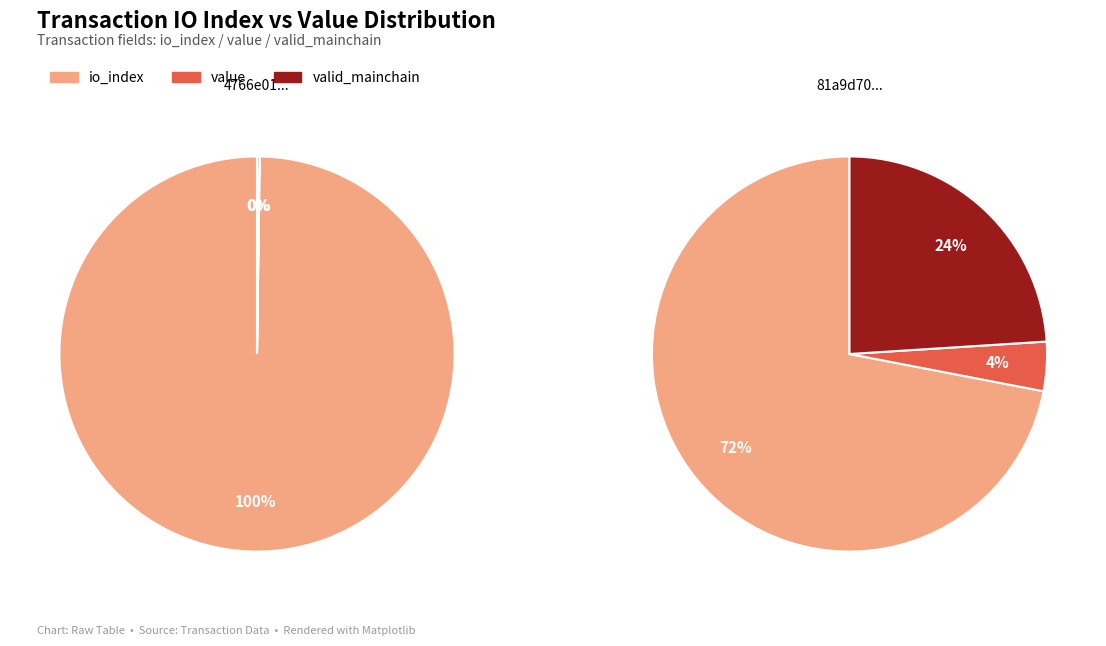

Is it true that io_index is 100% of the pie?

True